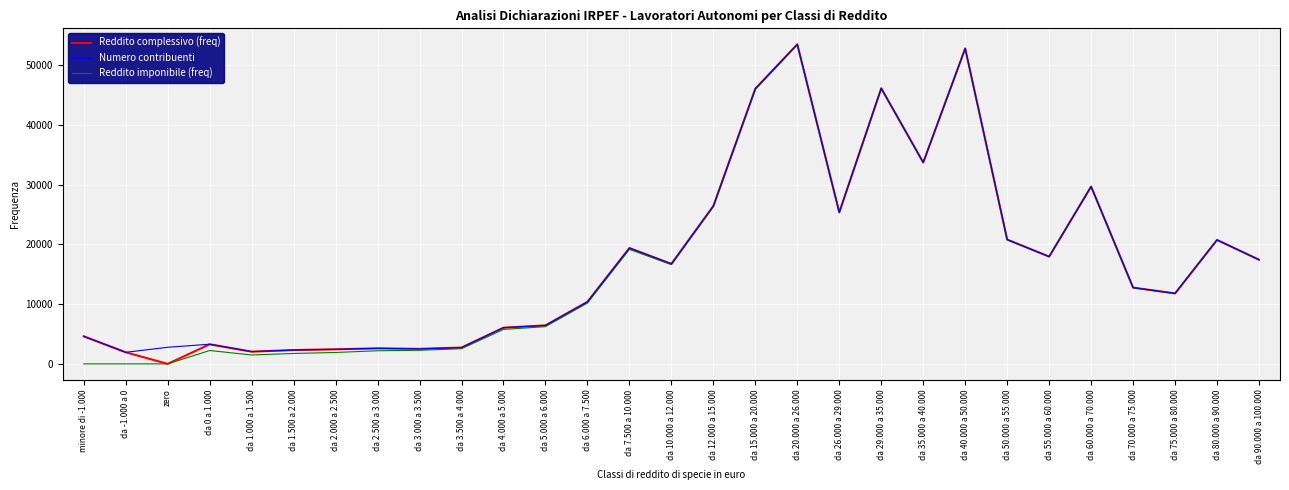

Is it true that Reddito complessivo (freq) equals 2437 at da 2.000 a 2.500?

True